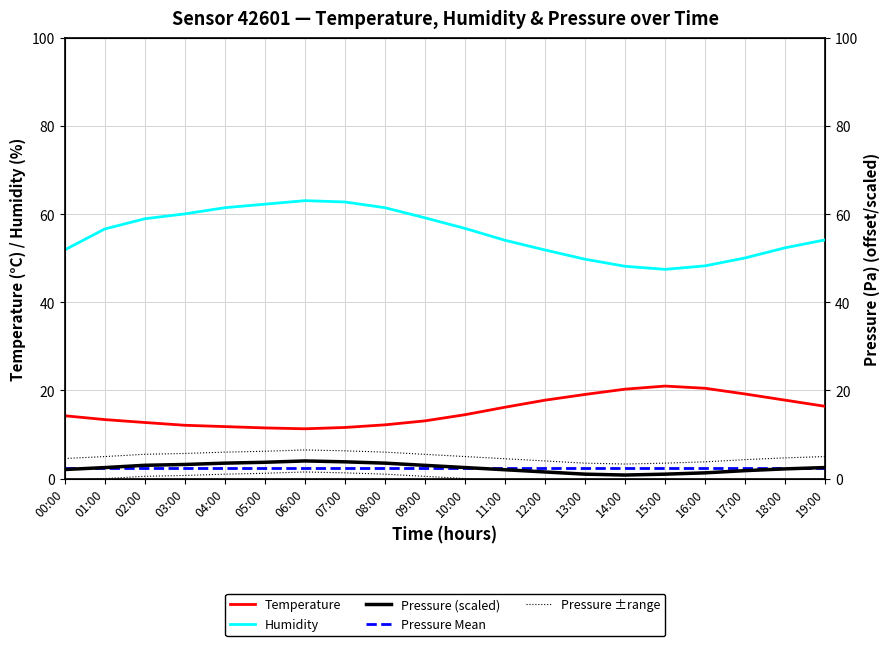

What is the sum of all Pressure Mean values?

48.9